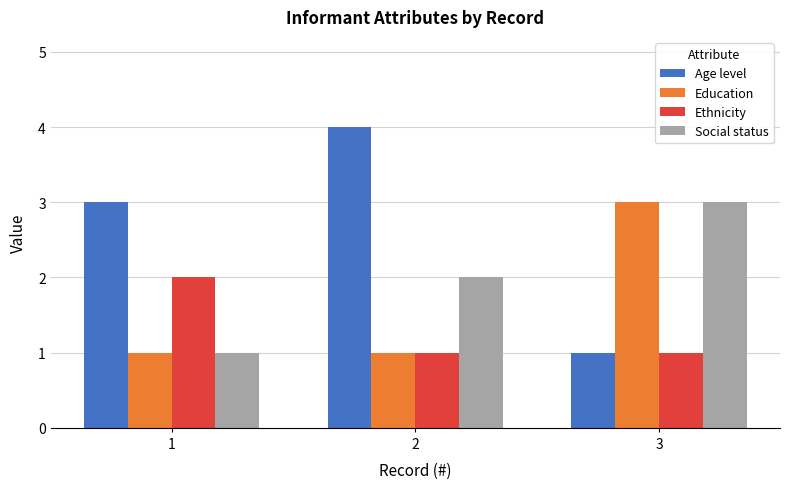

Is the value of Social status at 2 greater than the value of Ethnicity at 2?

Yes